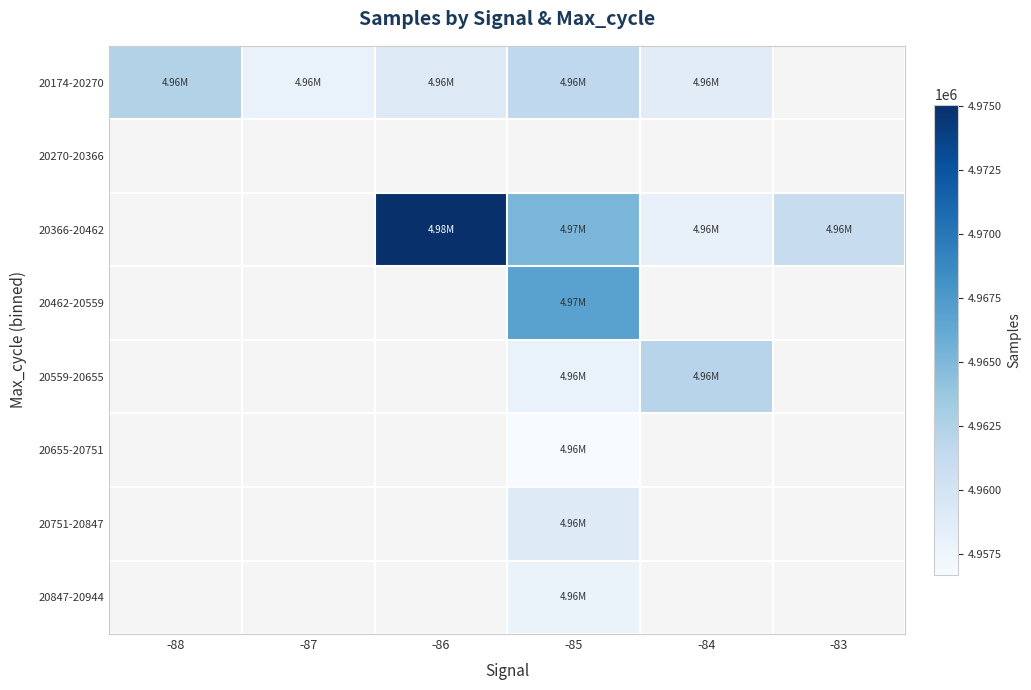

How many data points does each series have?

6